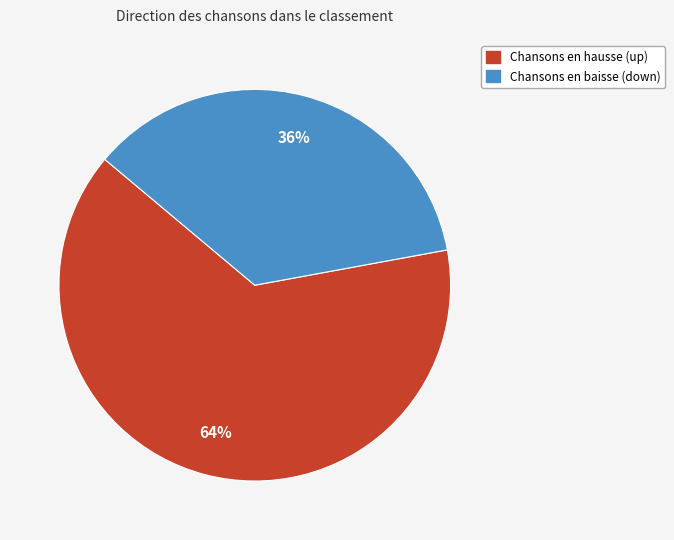

Count the number of slices in the pie.

2